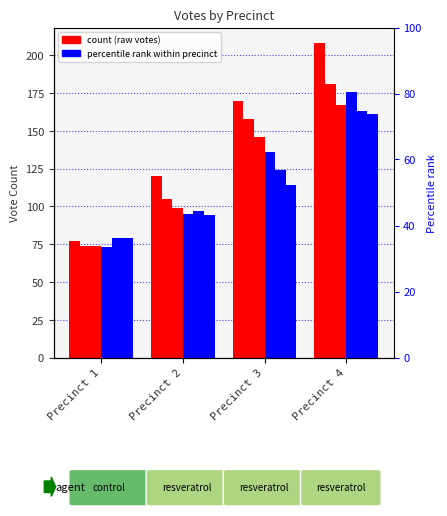

Reading left to right, what are all the values shown in this chart?

Charles W. Eldridge: 77	120	170	208
Enoch B. Robertson: 74	105	158	181
Joseph J. Pincus: 74	99	146	167
Herman A. Fleming: 73	95	136	176
Harriett M. Hurlburt: 79	97	124	163
William J. Ennis: 79	94	114	161